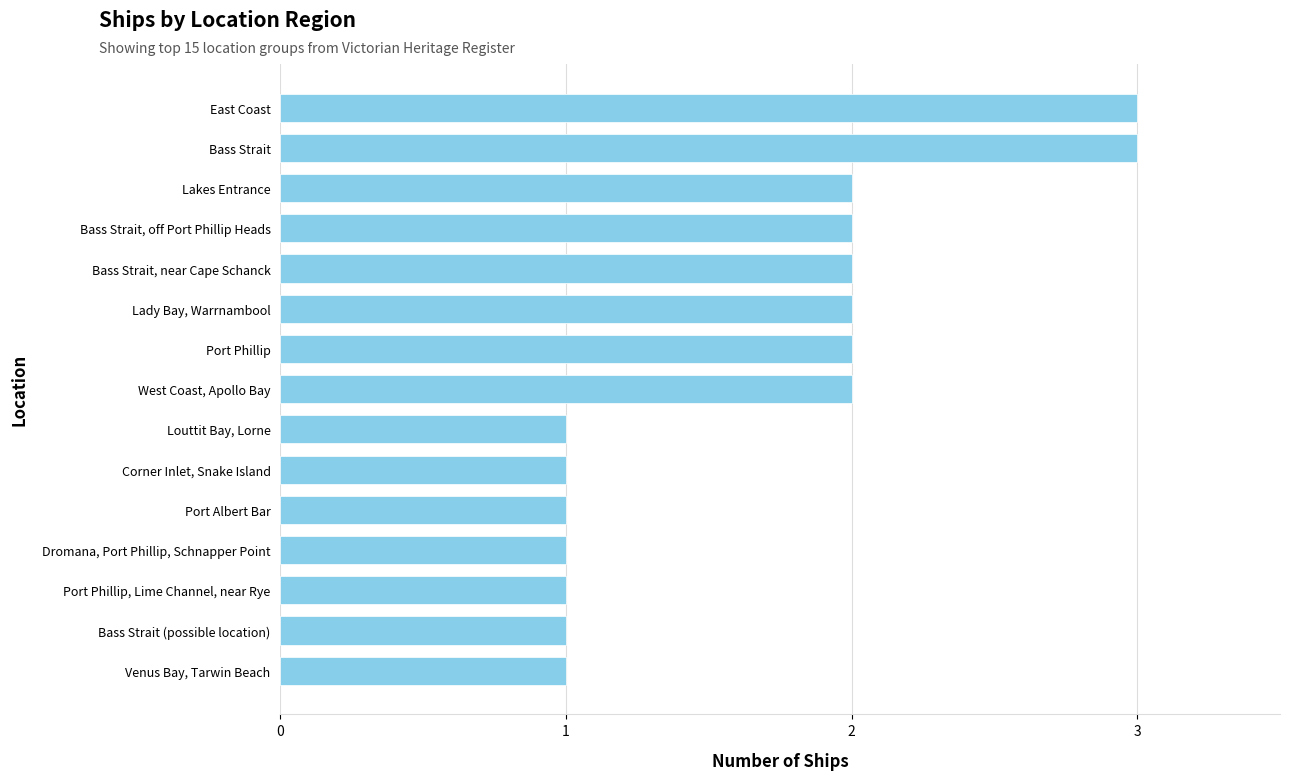

How many data points are less than 2?

7